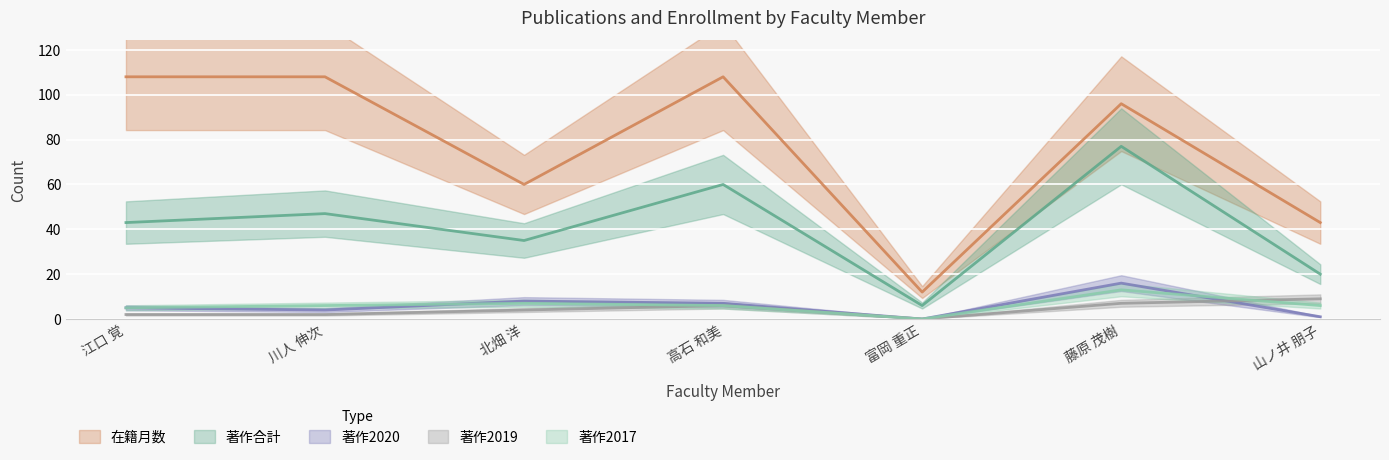

What are all the series names shown in the legend?

著作合計, 在籍月数, 著作2020, 著作2019, 著作2017